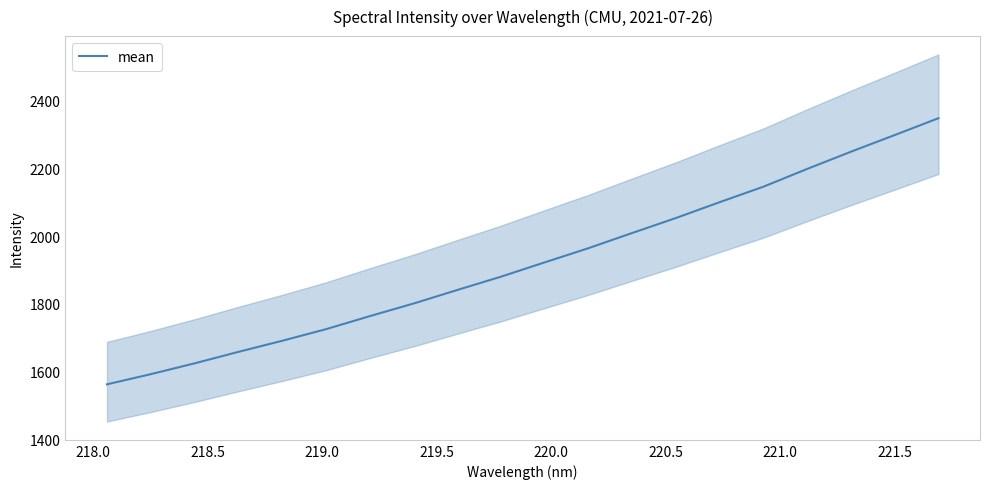

What is the lowest value of the mean series?

1563.2